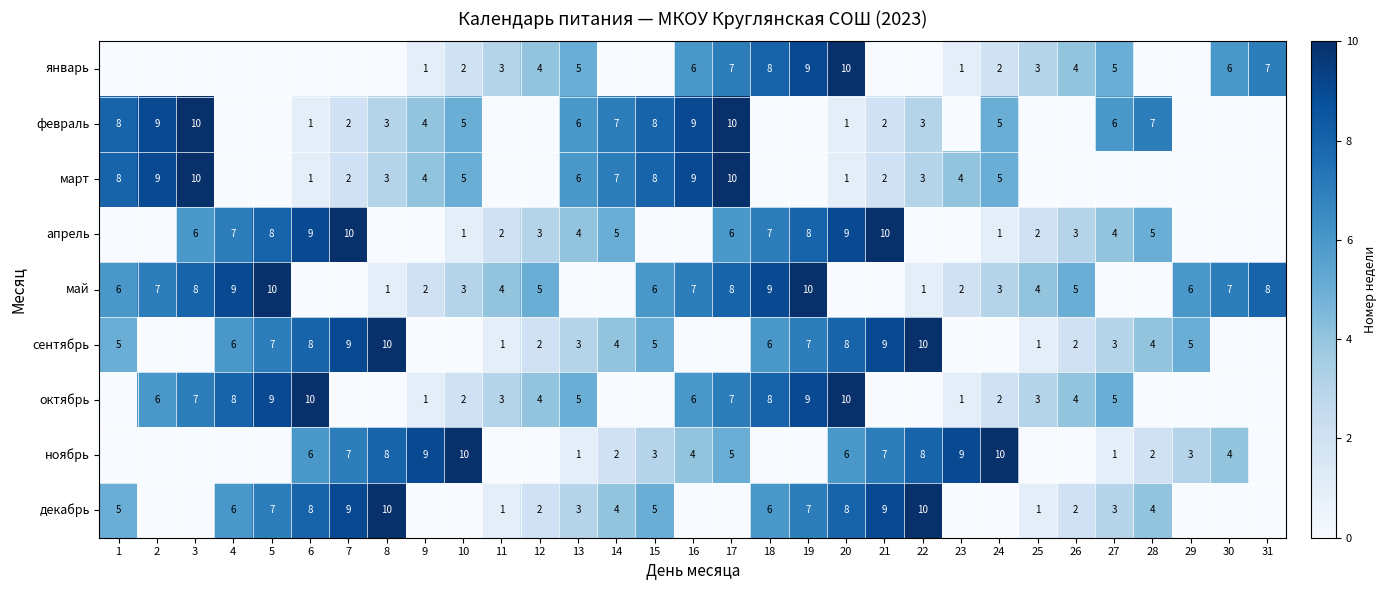

Is it true that ноябрь equals 8 at 22?

True